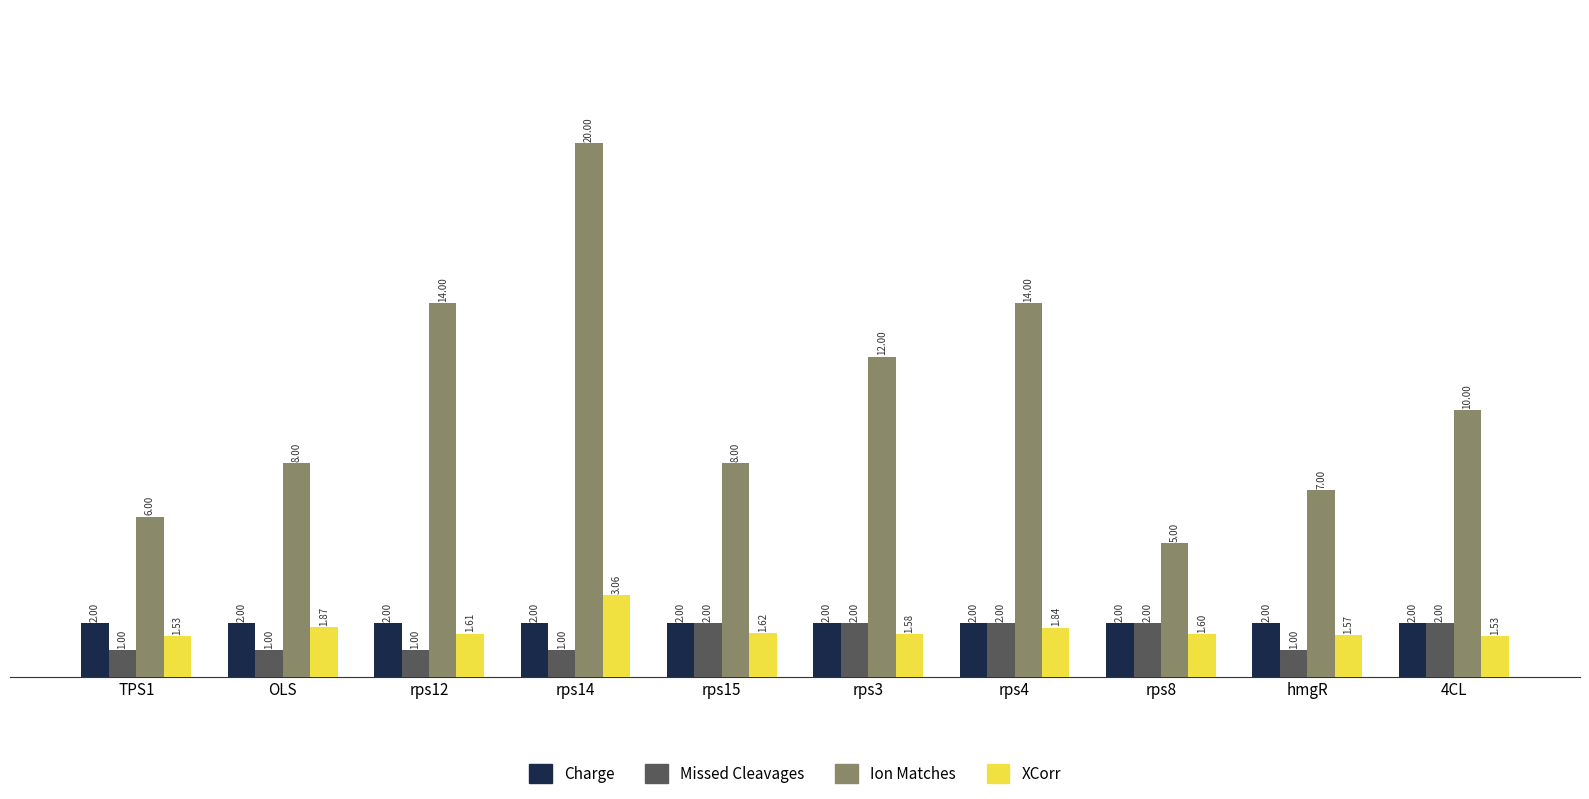

What is the sum of all Ion Matches values?

104.0